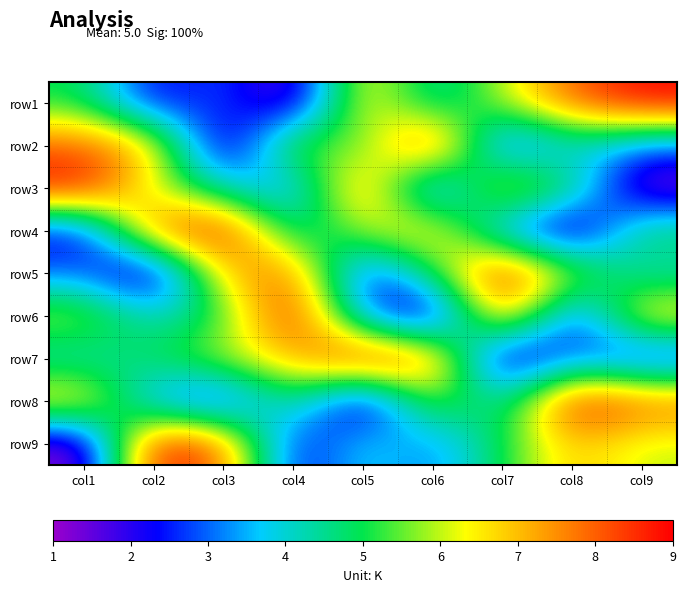

Which label corresponds to the largest value in the chart?

col9